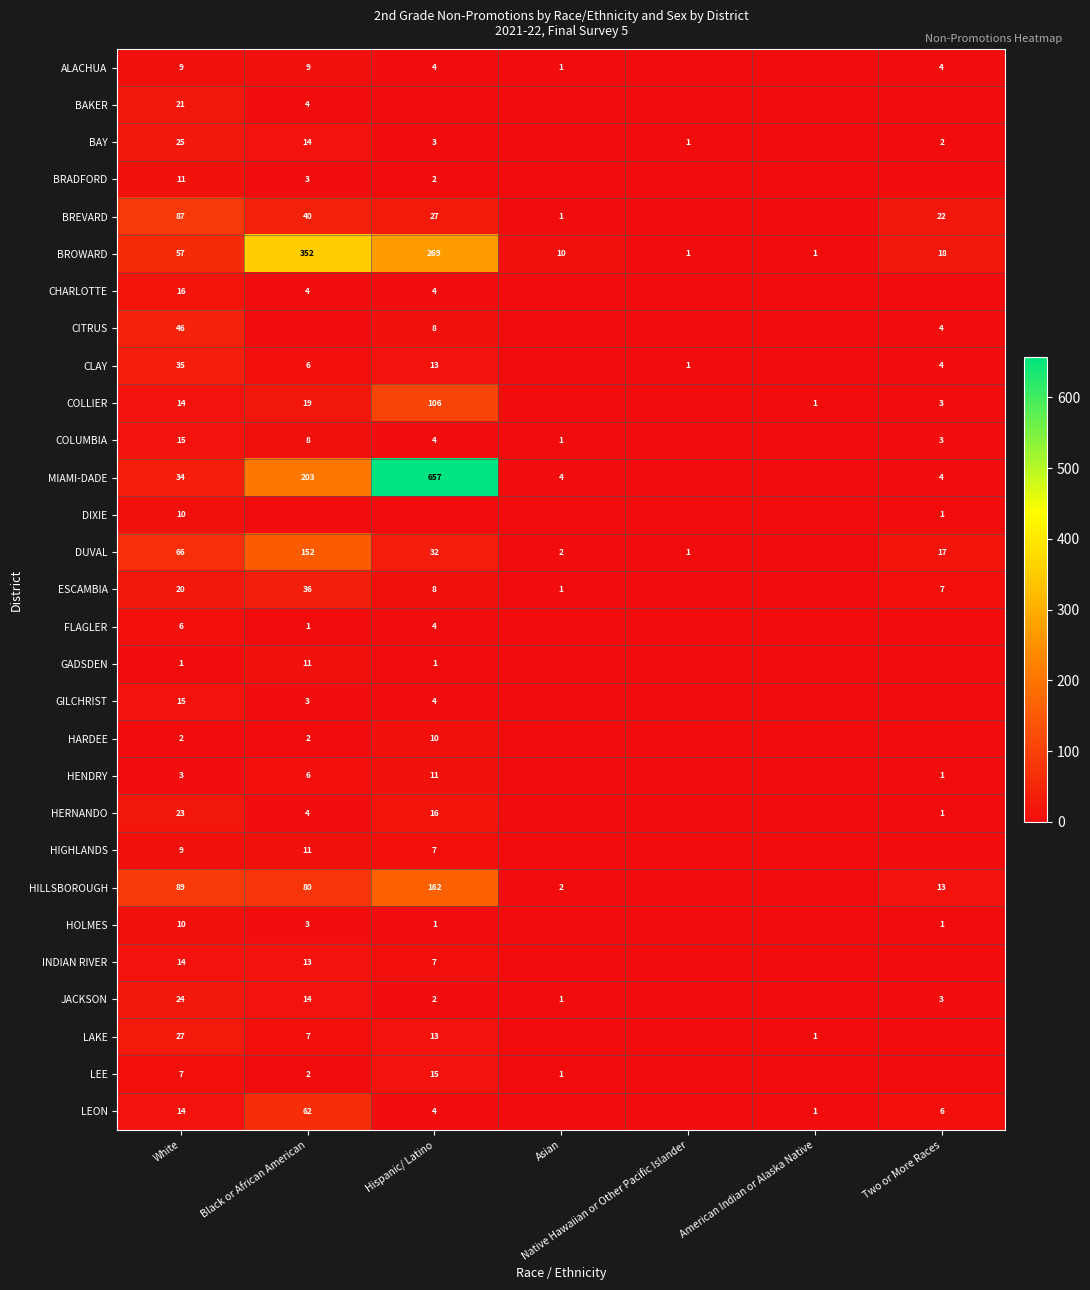

What is the difference between the CHARLOTTE values at Black or African American and White?

12